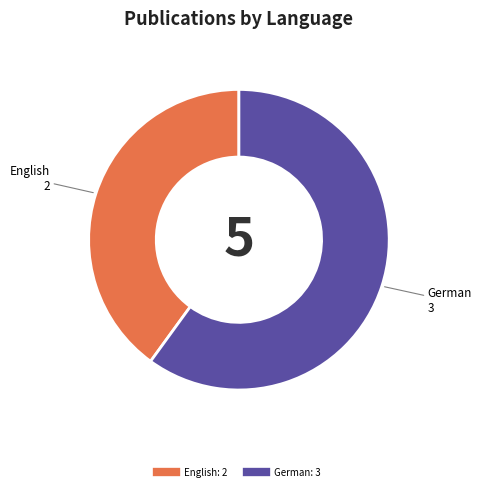

Is there any slice that represents more than half of the pie?

Yes